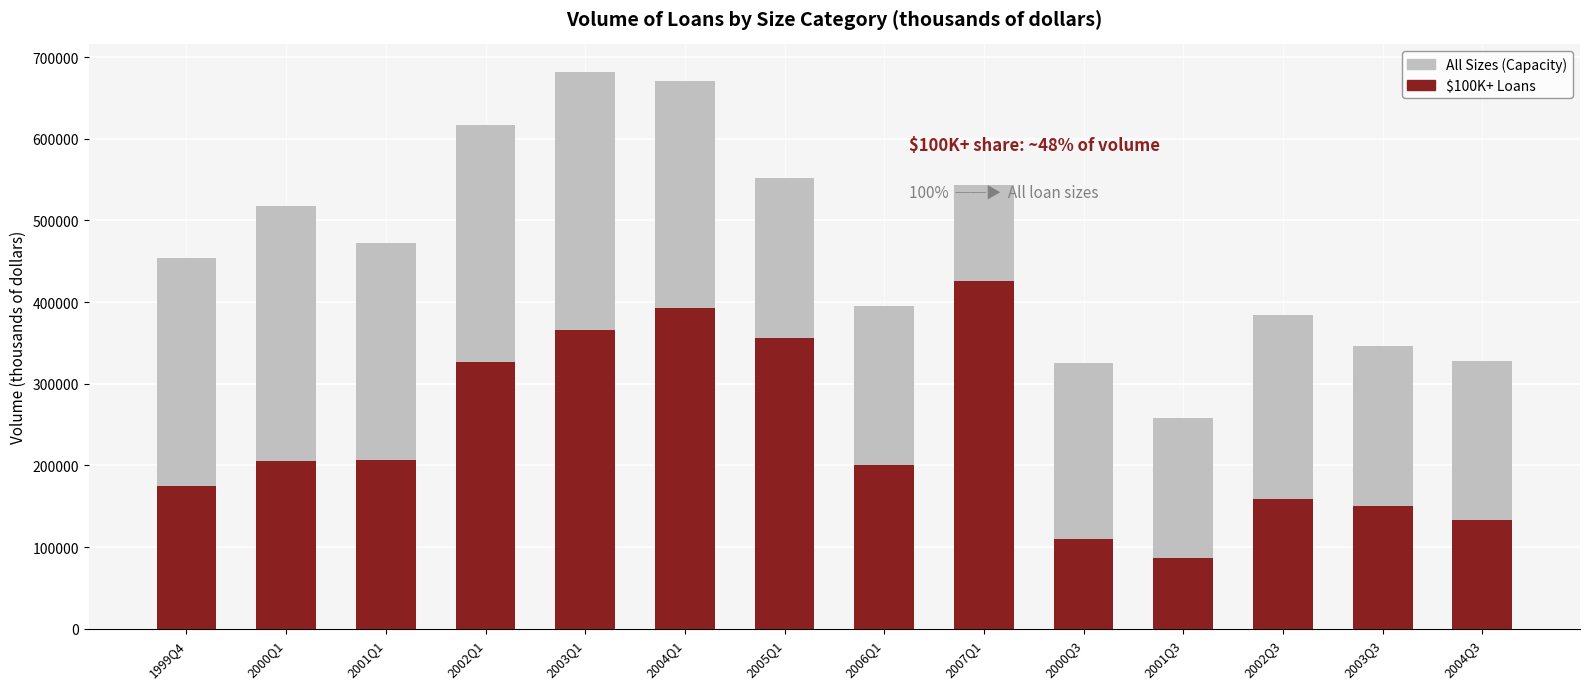

The $100K+ Loans series shows 129714 at 2005Q1. True or false?

False